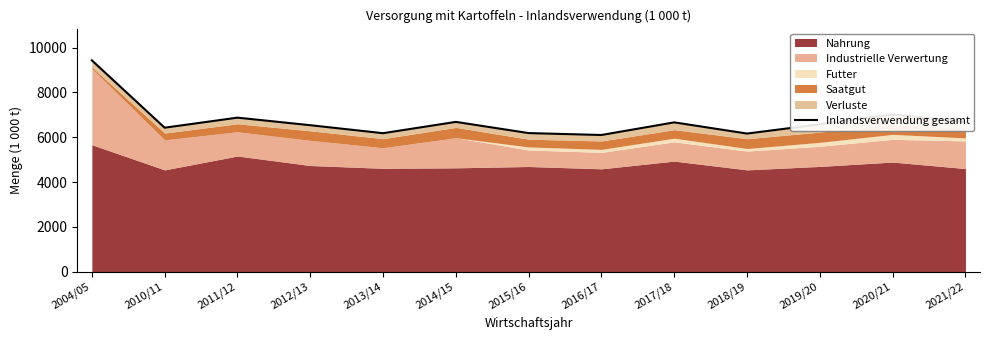

Between 2010/11 and 2021/22, which is larger?

2021/22